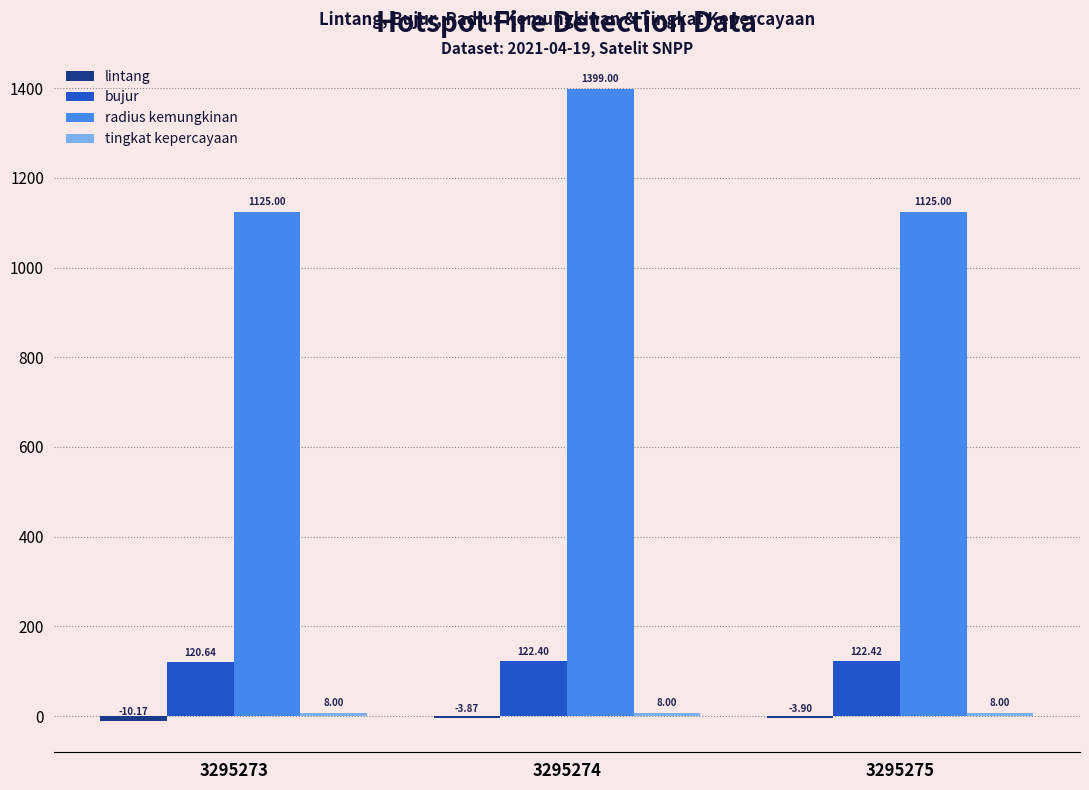

What is the total value across all series at 3295275?

1251.5